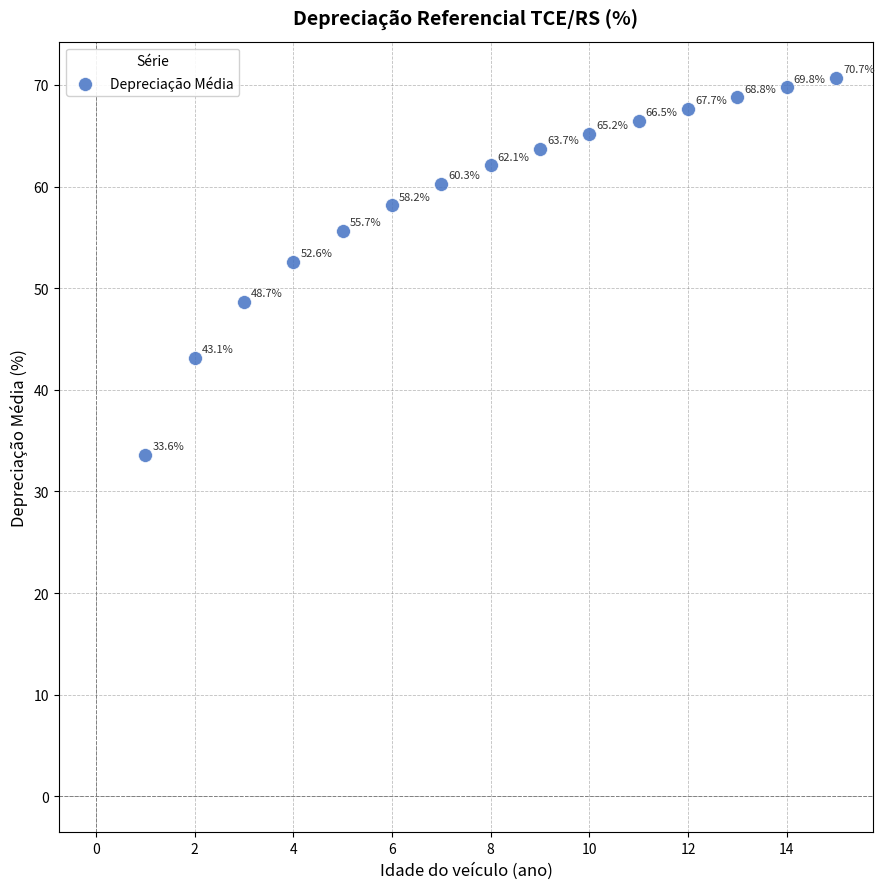

What is the range of X values (max minus min)?

14.0